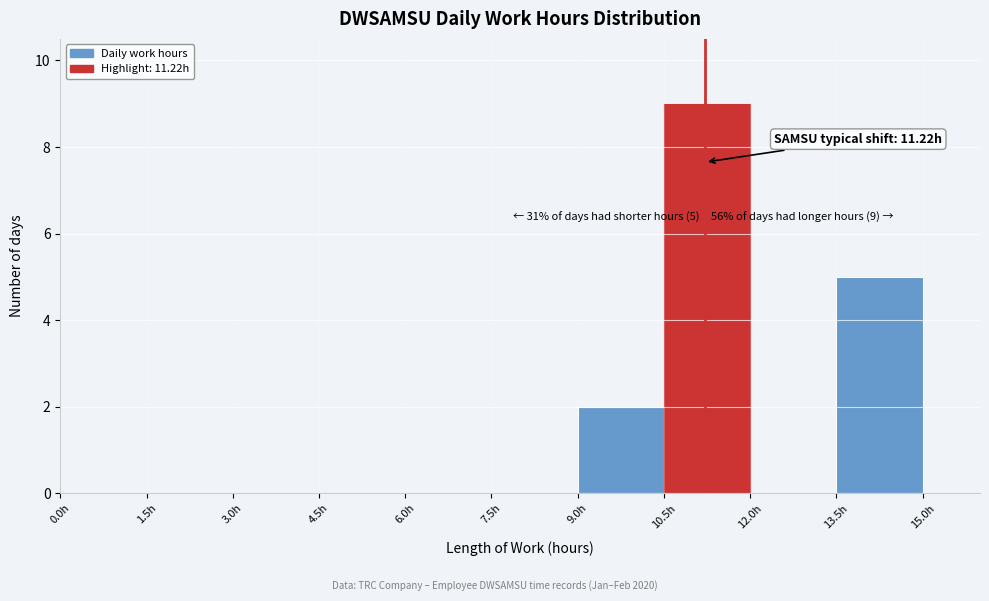

Which range on the x-axis has the tallest bar?

10.5 to 12.0